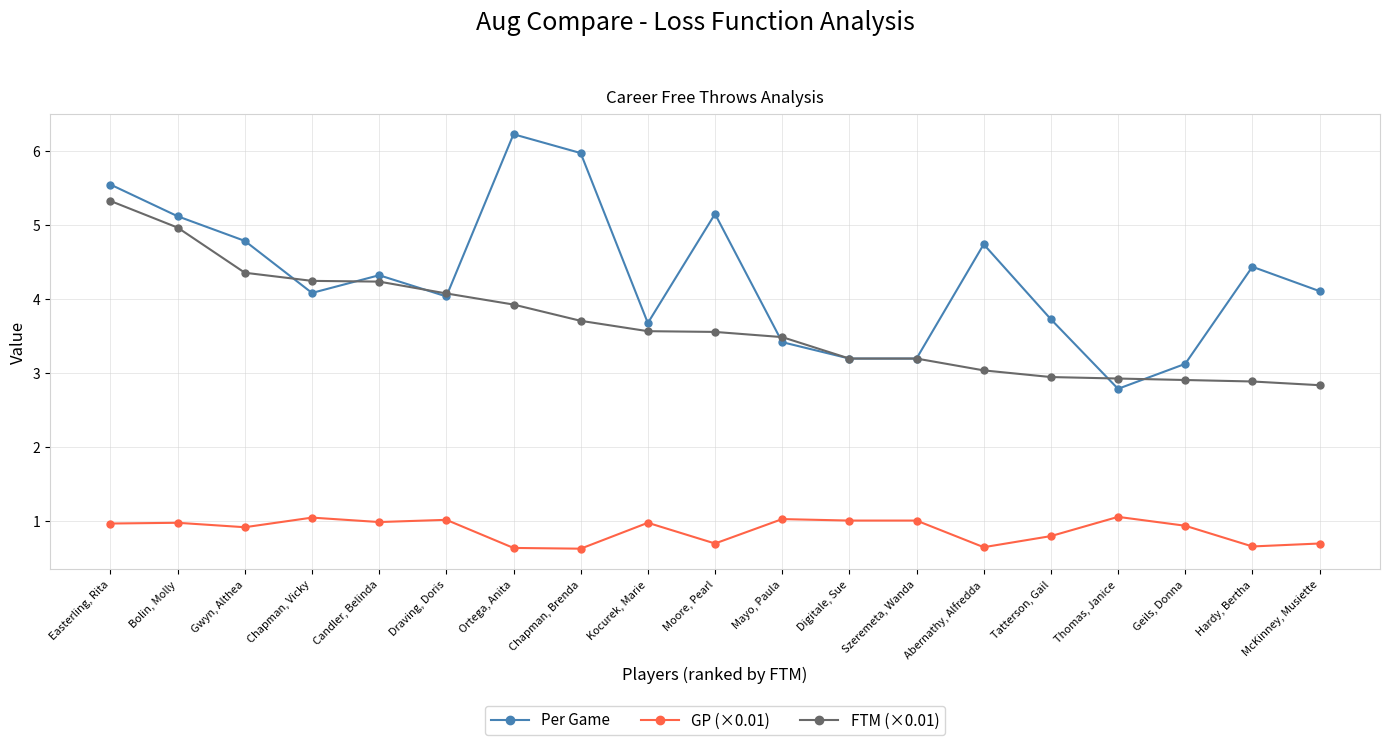

Read the GP (×0.01) value at Tatterson, Gail.

0.8